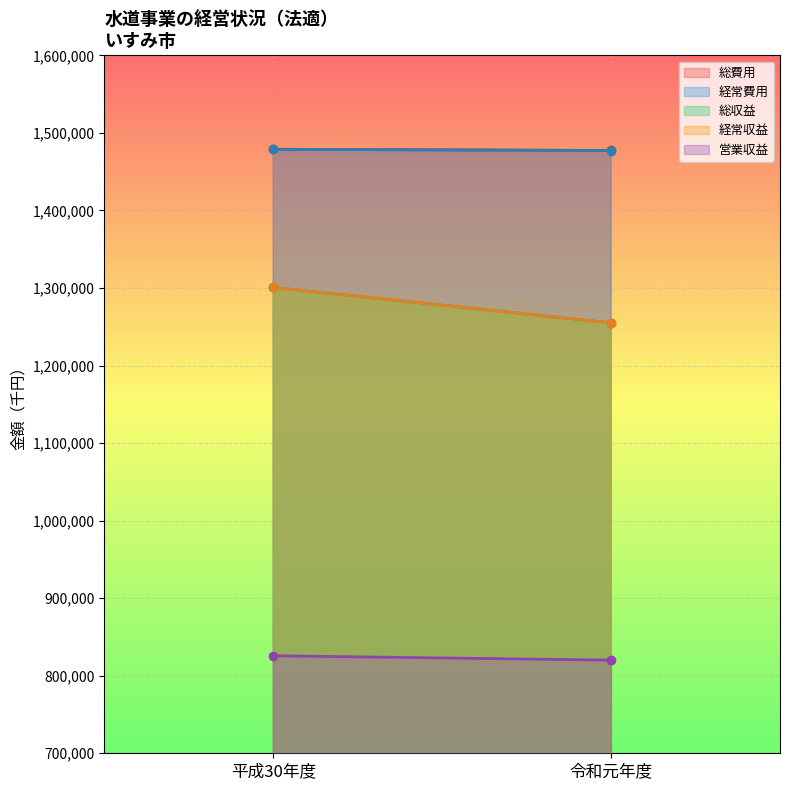

At which label is 総収益 closest to 1277843?

平成30年度